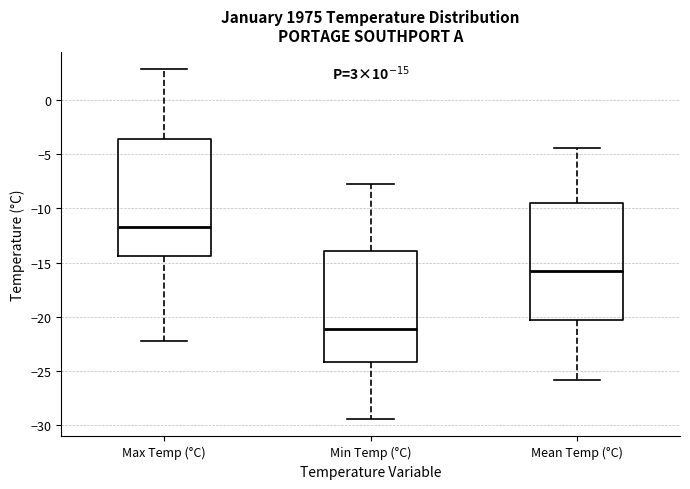

Which box's median line is the lowest?

Min Temp (°C)